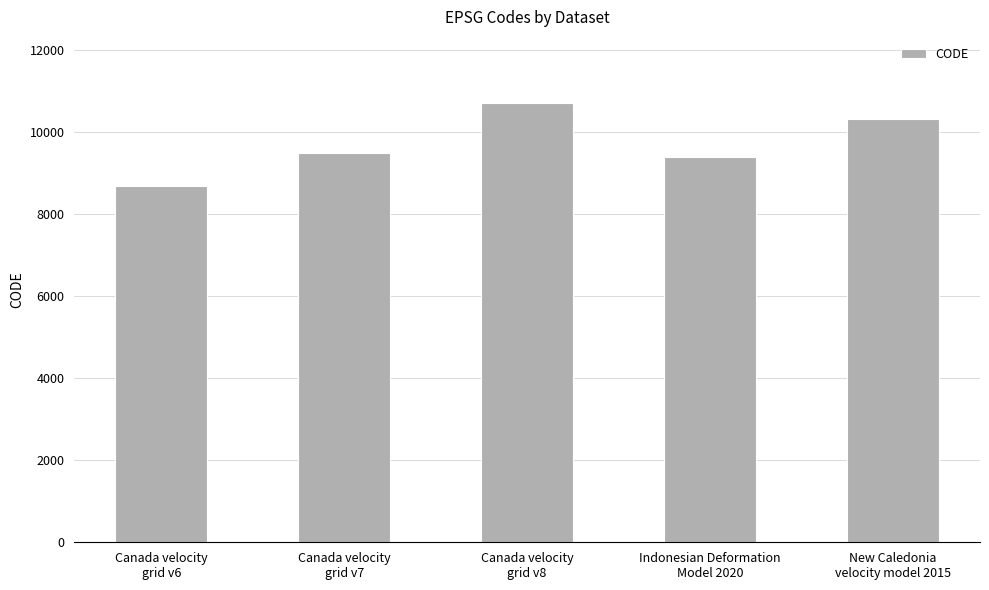

What is the difference between the values at Indonesian Deformation
Model 2020 and Canada velocity
grid v6?

699